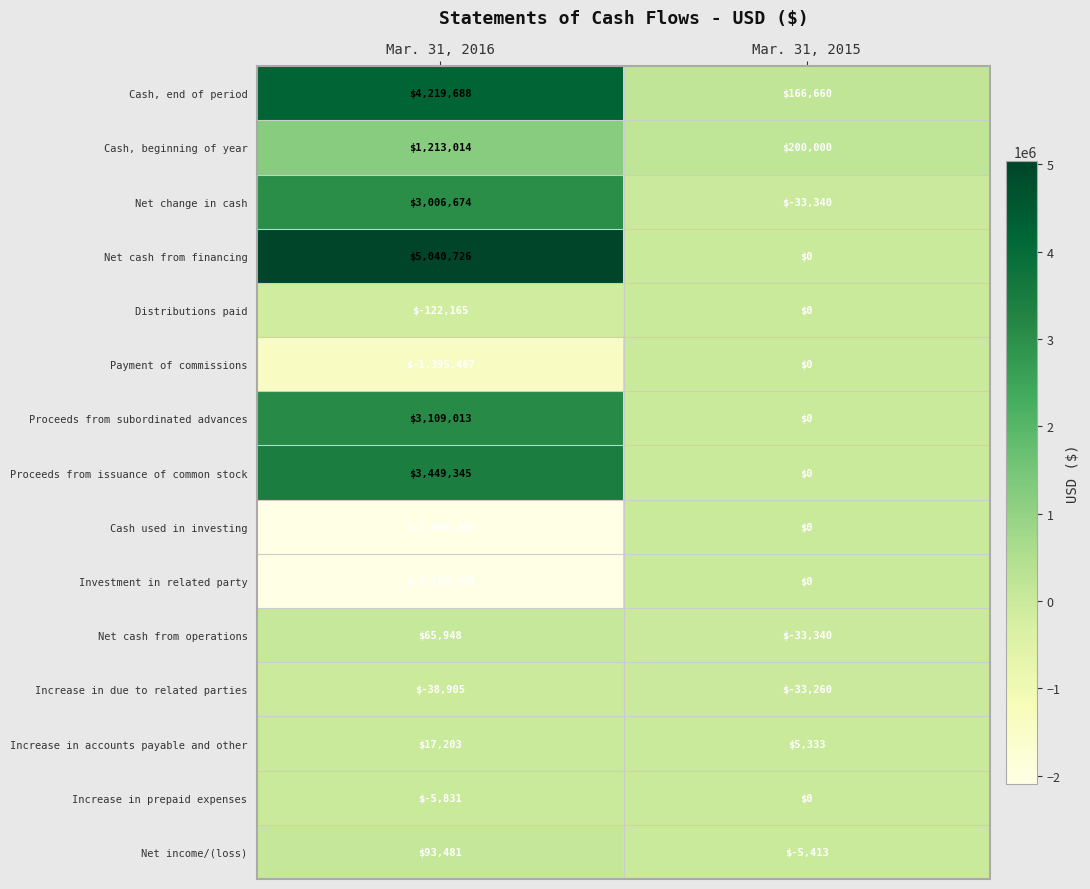

Reading right to left, extract all data points from this chart.

Cash, end of period: Mar. 31, 2015=166660	Mar. 31, 2016=4219688
Cash, beginning of year: Mar. 31, 2015=200000	Mar. 31, 2016=1213014
Net change in cash: Mar. 31, 2015=-33340	Mar. 31, 2016=3006674
Net cash from financing: Mar. 31, 2015=0	Mar. 31, 2016=5040726
Distributions paid: Mar. 31, 2015=0	Mar. 31, 2016=-122165
Payment of commissions: Mar. 31, 2015=0	Mar. 31, 2016=-1395467
Proceeds from subordinated advances: Mar. 31, 2015=0	Mar. 31, 2016=3109013
Proceeds from issuance of common stock: Mar. 31, 2015=0	Mar. 31, 2016=3449345
Cash used in investing: Mar. 31, 2015=0	Mar. 31, 2016=-2100000
Investment in related party: Mar. 31, 2015=0	Mar. 31, 2016=-2100000
Net cash from operations: Mar. 31, 2015=-33340	Mar. 31, 2016=65948
Increase in due to related parties: Mar. 31, 2015=-33260	Mar. 31, 2016=-38905
Increase in accounts payable and other: Mar. 31, 2015=5333	Mar. 31, 2016=17203
Increase in prepaid expenses: Mar. 31, 2015=0	Mar. 31, 2016=-5831
Net income/(loss): Mar. 31, 2015=-5413	Mar. 31, 2016=93481